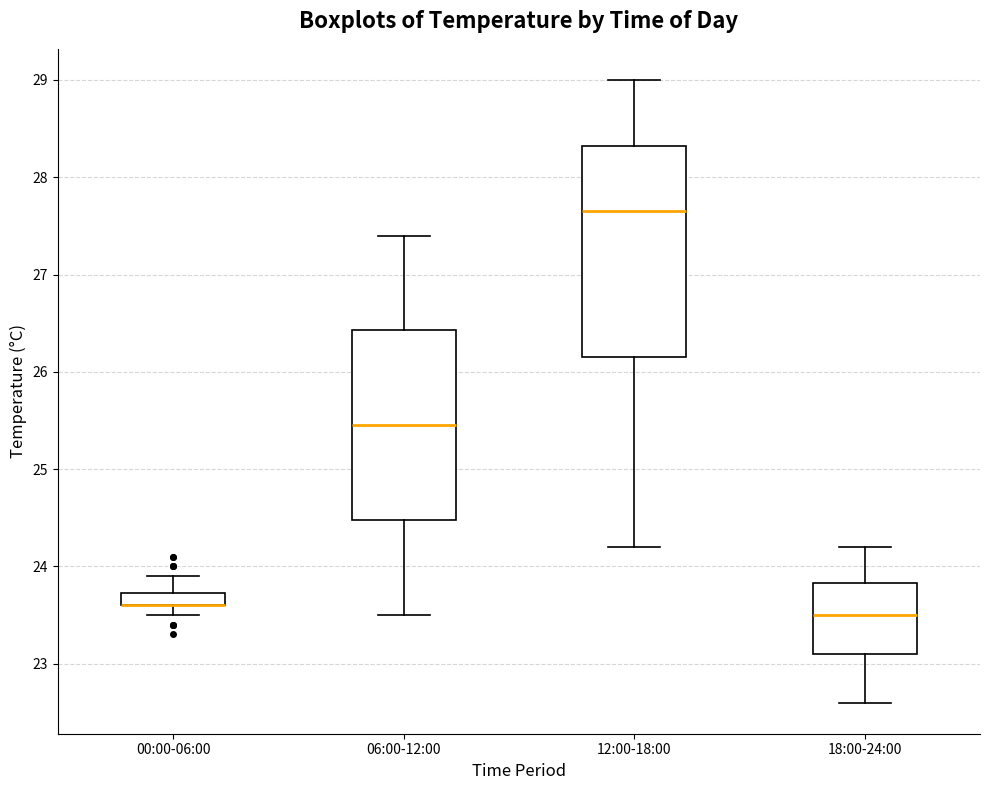

Where is the upper edge of the box for 12:00-18:00 on the y-axis? The values are not printed on the chart, so give them approximately, as read against the axis.

28.3